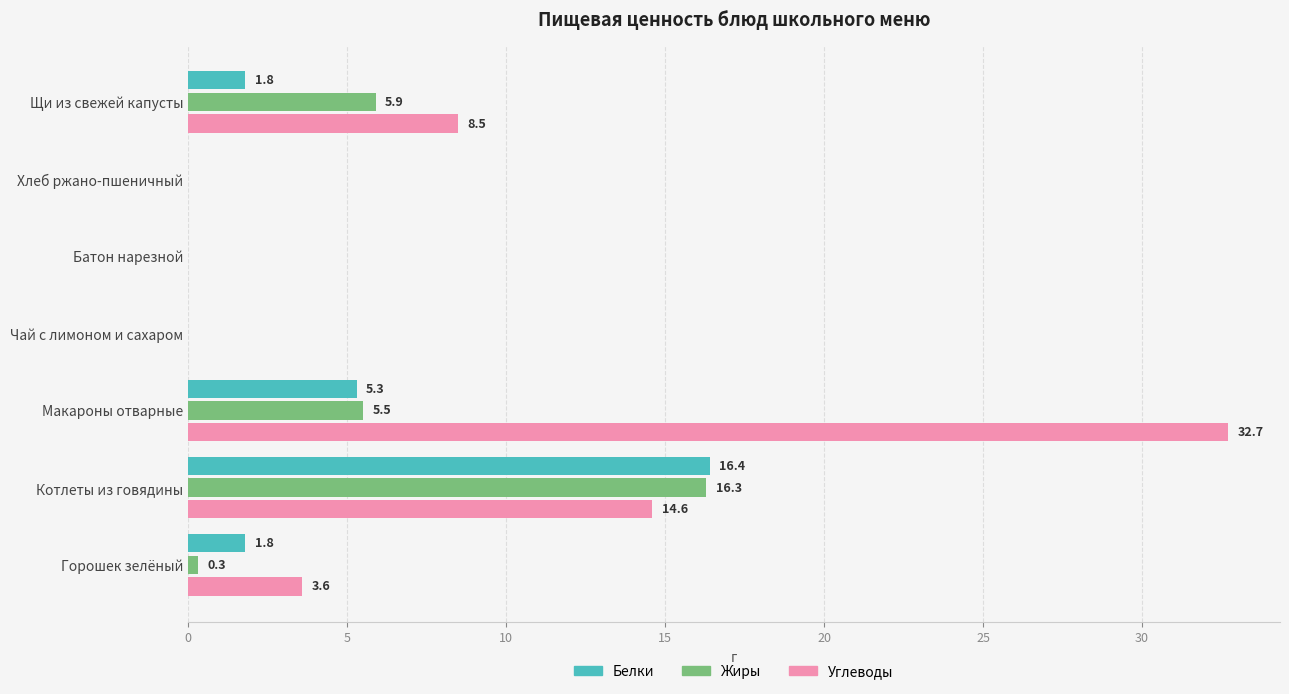

Is it true that Белки equals 16.4 at Котлеты из говядины?

True